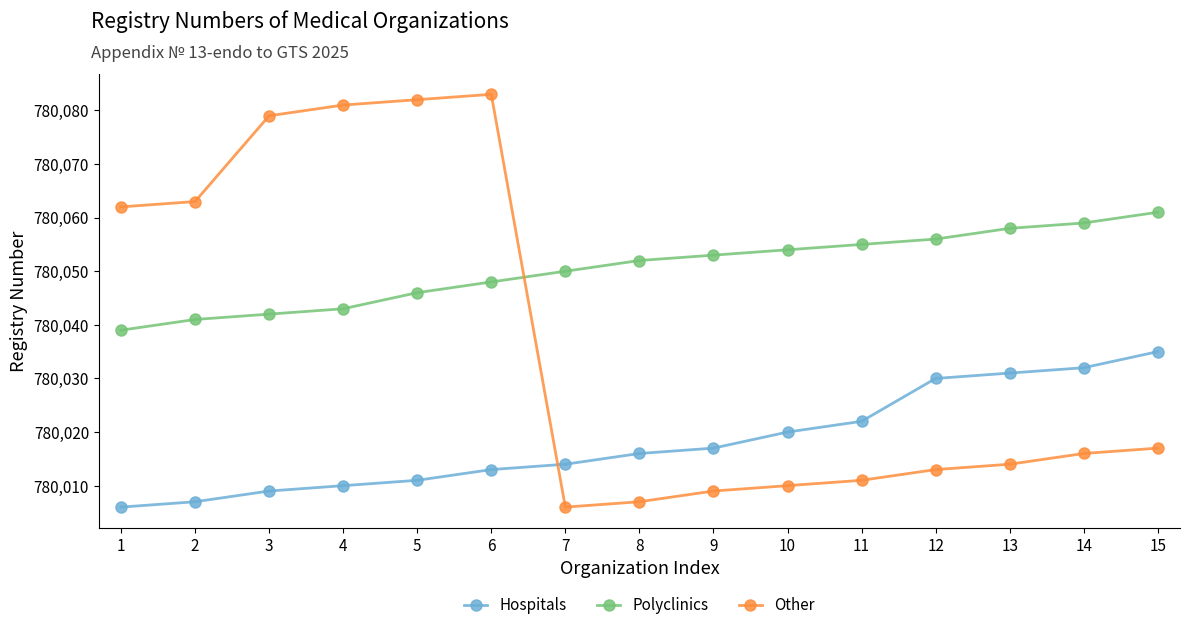

At which category does Other reach its first local peak?

6